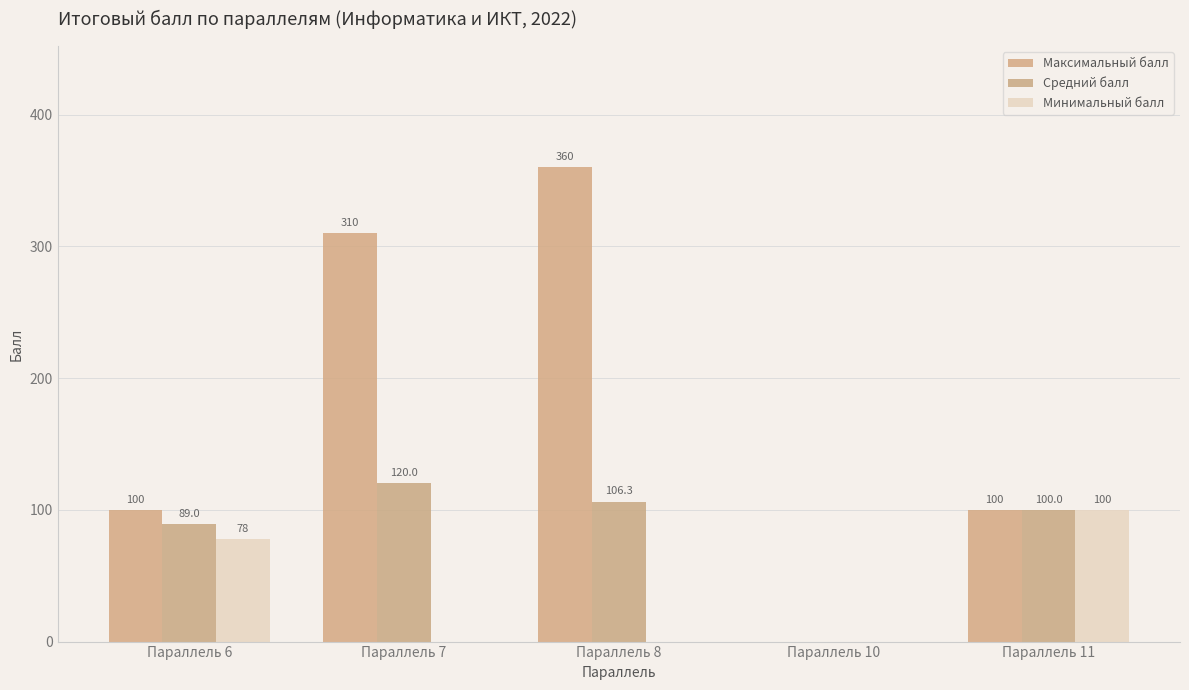

Does the chart contain stacked bars?

No